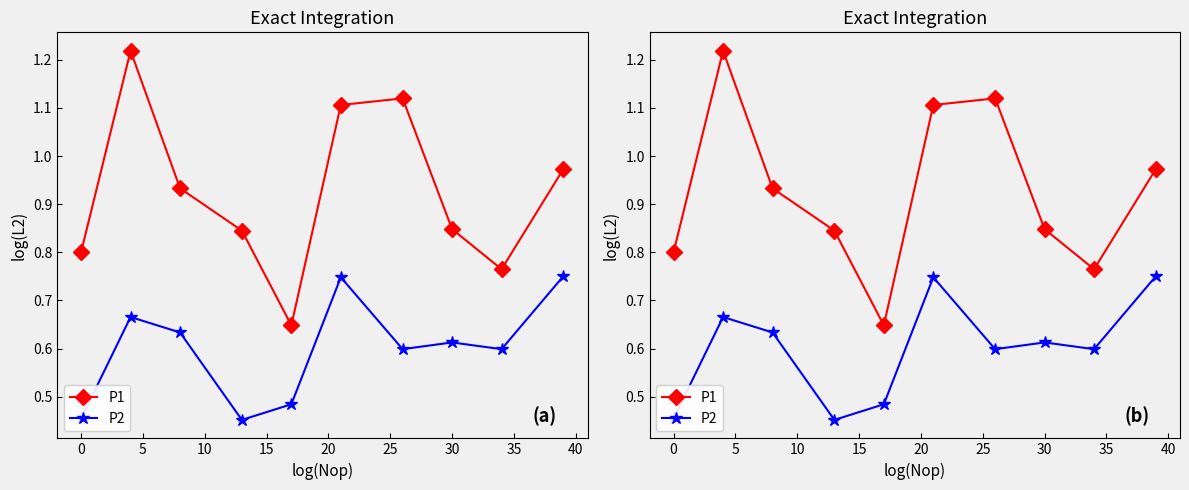

True or false: P2 has a value of 0.5 at 40.

False